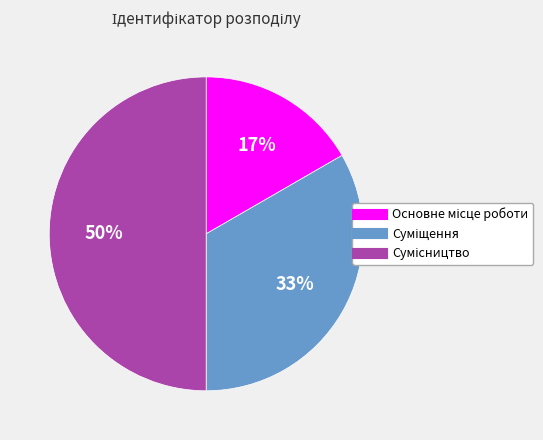

To the nearest percent, what is the difference between the largest and smallest slice percentages?

33%